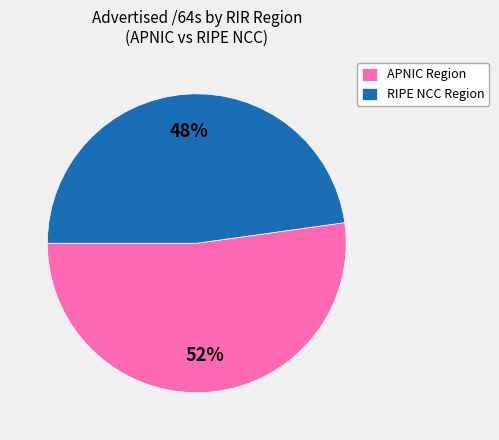

What is the ratio of the value at RIPE NCC Region to the value at APNIC Region?

0.9